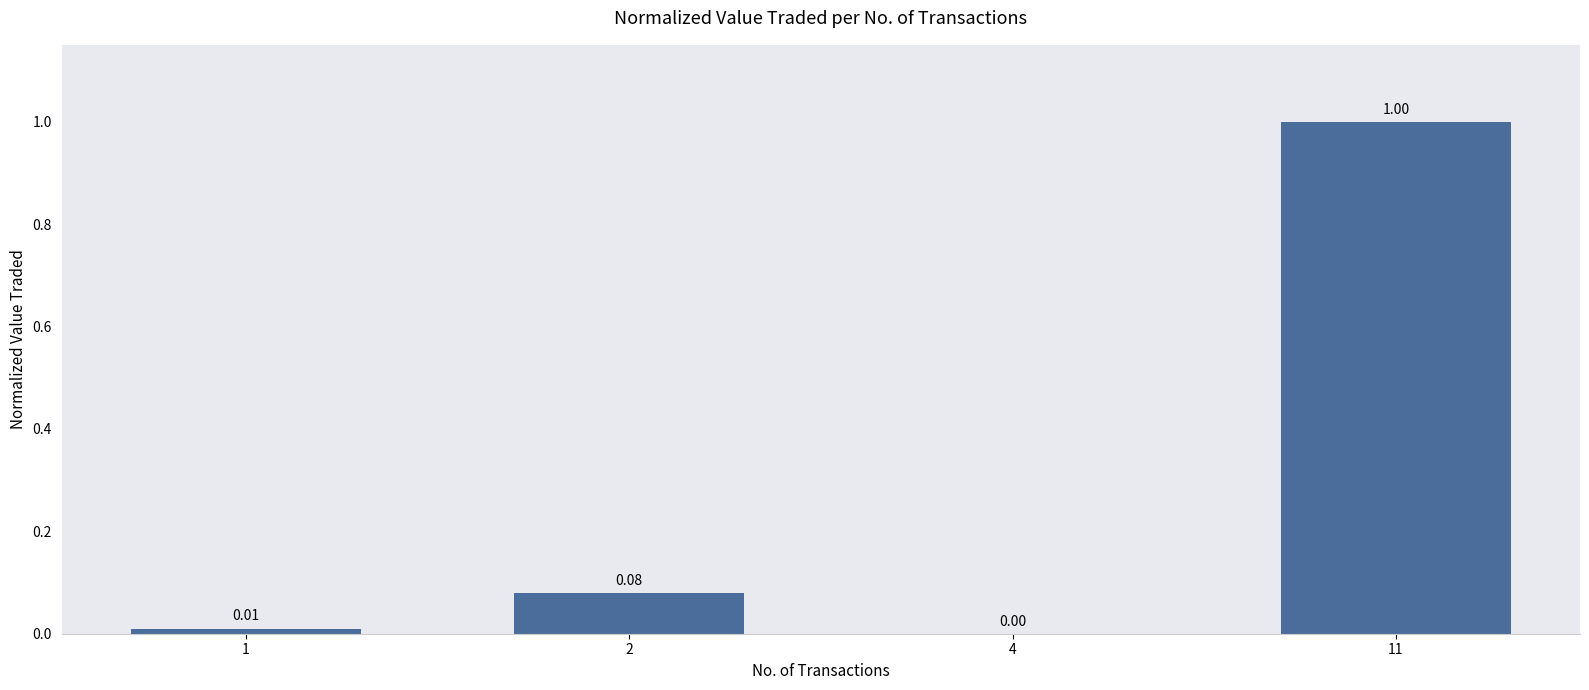

What is the sum of the values at 11 and 2?

1.1